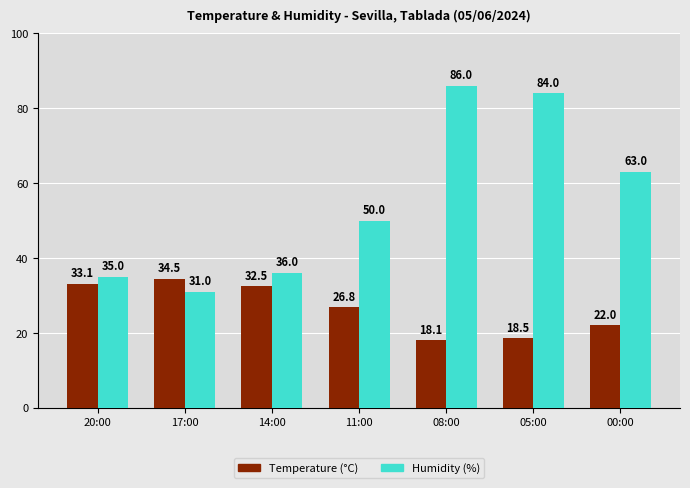

List the series in order of their overall mean, highest first.

Humidity (%), Temperature (°C)